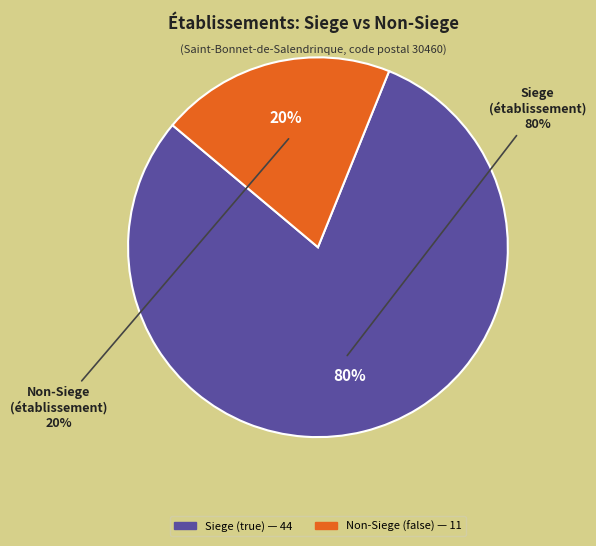

What is the smallest slice in the pie chart?

false